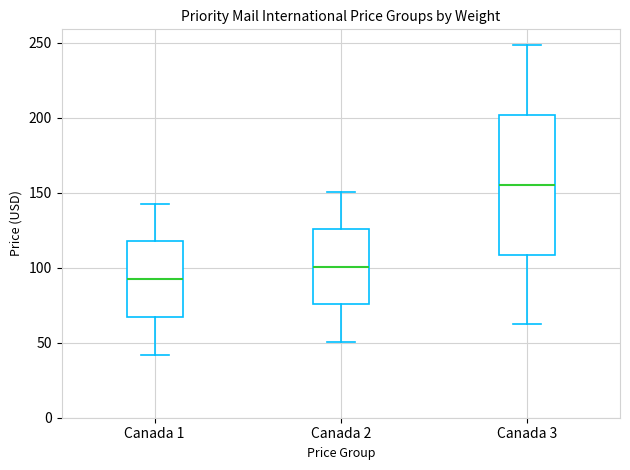

Where does the lower whisker of the box for Canada 1 end on the y-axis? The values are not printed on the chart, so give them approximately, as read against the axis.

40